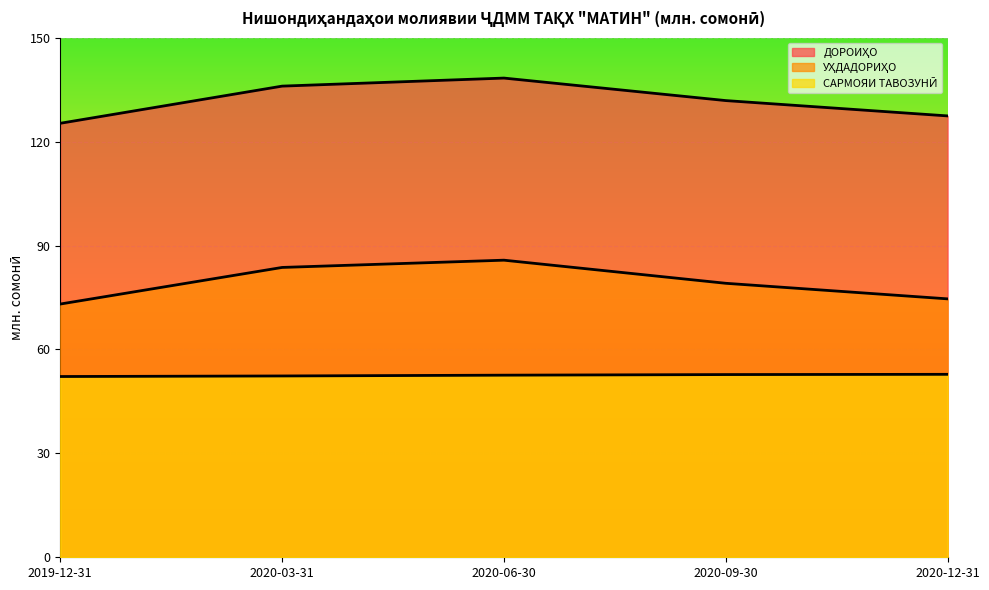

Rank the series by their average value, from lowest to highest.

САРМОЯИ ТАВОЗУНӢ, УҲДАДОРИҲО, ДОРОИҲО